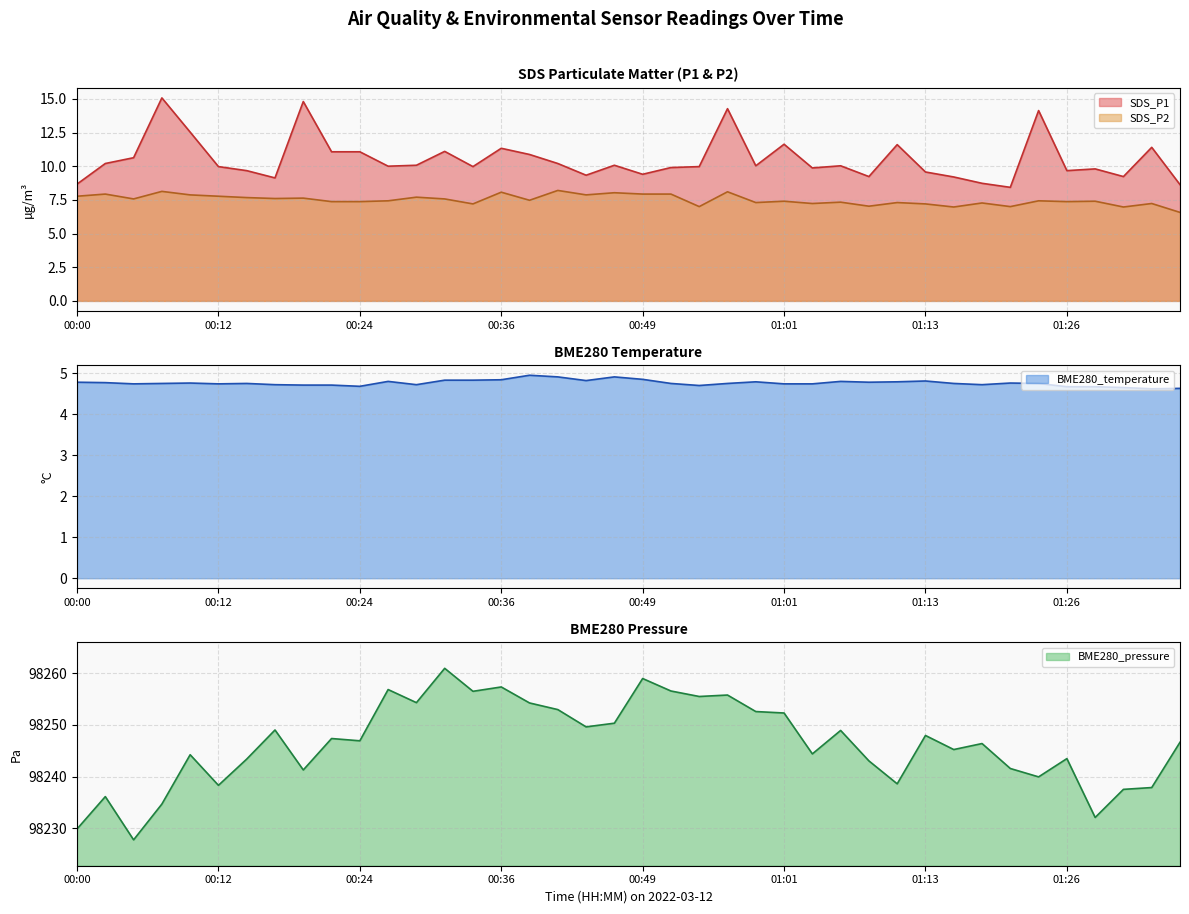

Which series changed the most between 00:12 and 00:17?

BME280_pressure